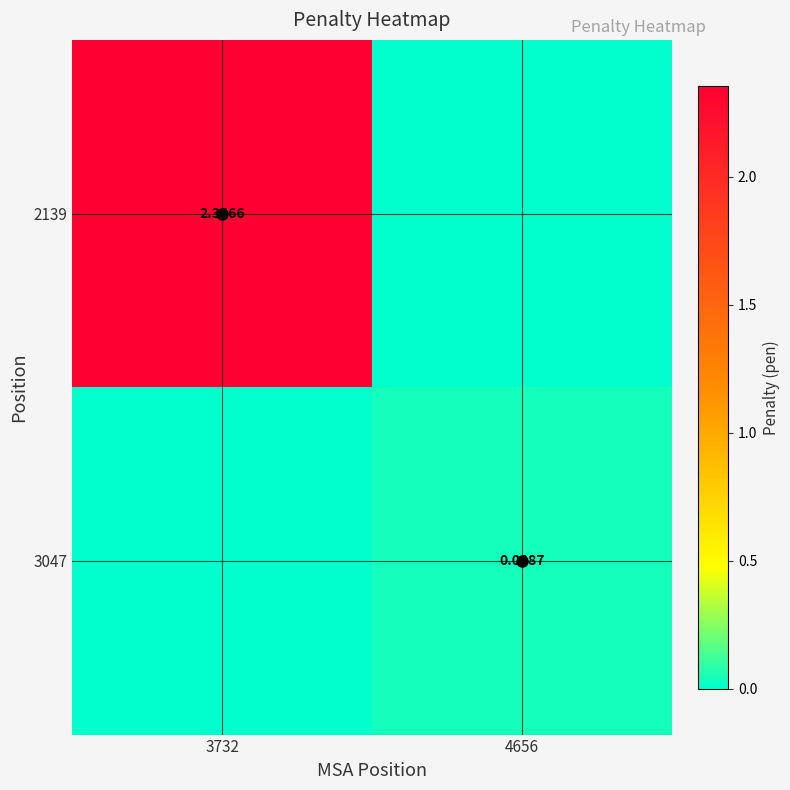

What is the greatest value displayed?

2.4